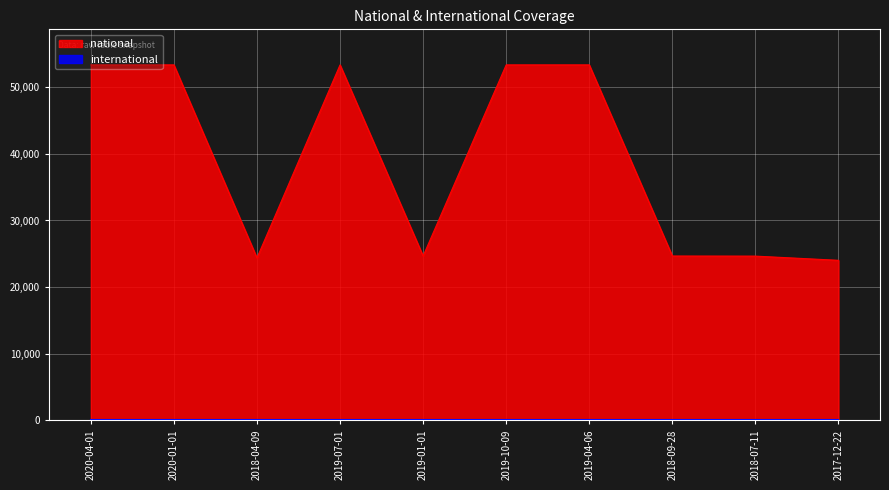

What is the sum of all values?

389105